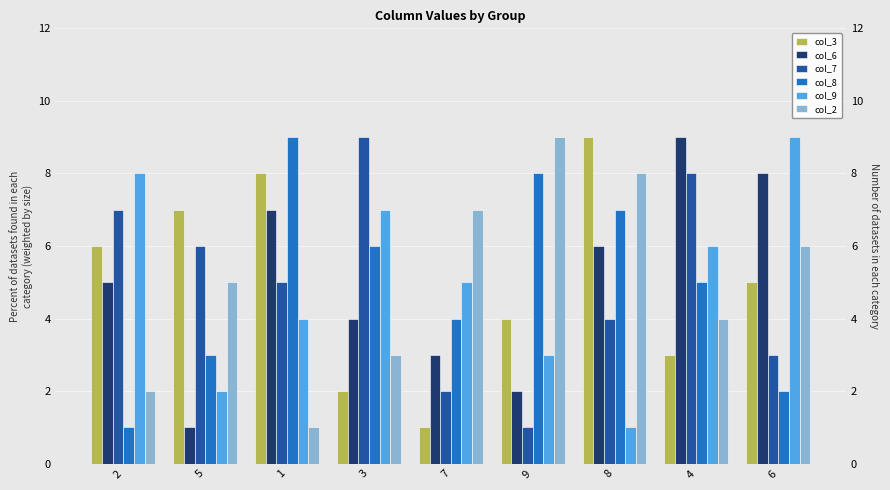

Reading left to right, list all the values displayed in this chart.

col_3: 2=6	5=7	1=8	3=2	7=1	9=4	8=9	4=3	6=5
col_6: 2=5	5=1	1=7	3=4	7=3	9=2	8=6	4=9	6=8
col_7: 2=7	5=6	1=5	3=9	7=2	9=1	8=4	4=8	6=3
col_8: 2=1	5=3	1=9	3=6	7=4	9=8	8=7	4=5	6=2
col_9: 2=8	5=2	1=4	3=7	7=5	9=3	8=1	4=6	6=9
col_2: 2=2	5=5	1=1	3=3	7=7	9=9	8=8	4=4	6=6